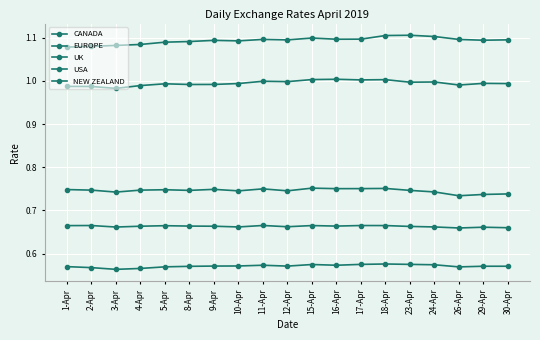

Is it true that CANADA equals 1.0 at 24-Apr?

True